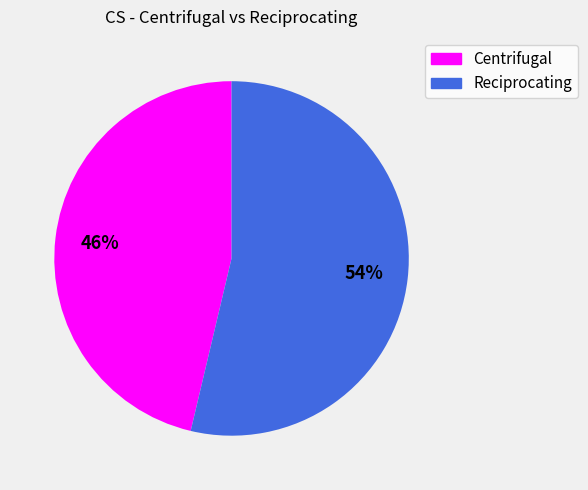

How many segments does this pie chart have?

2